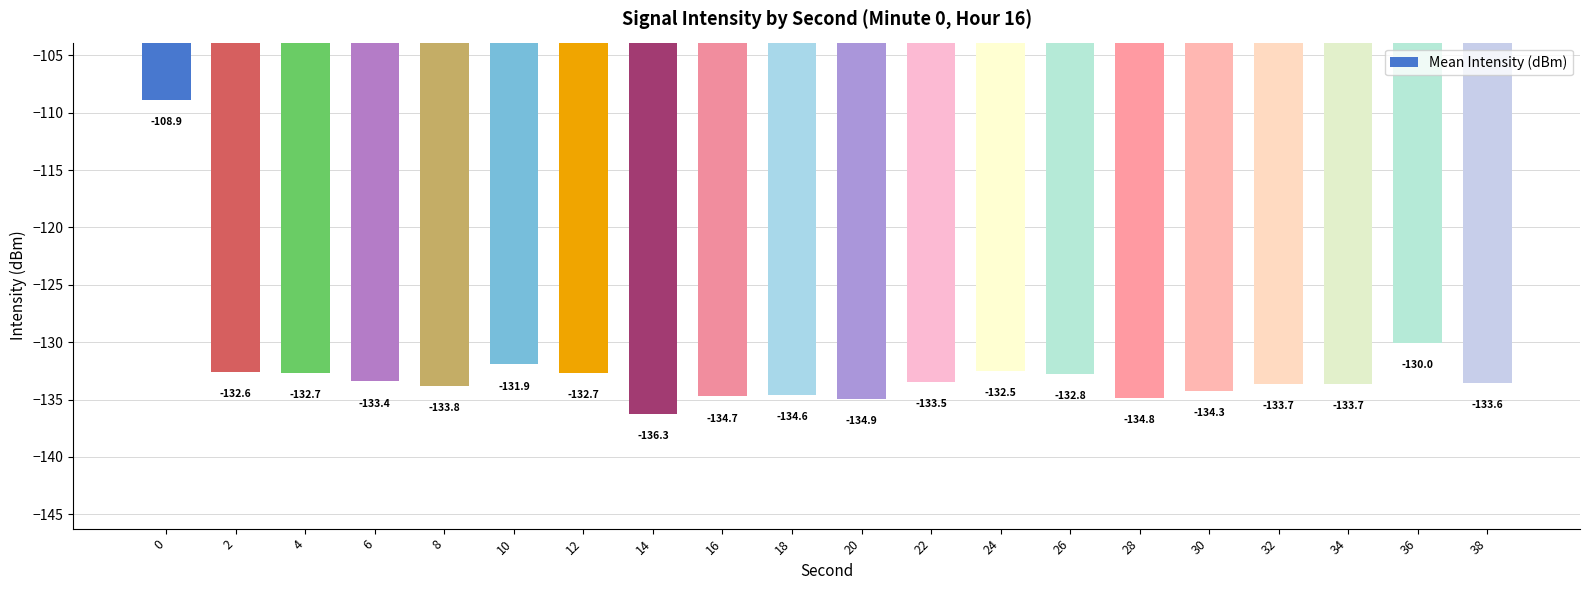

What is the value of the 11th bar from the left?

-134.9